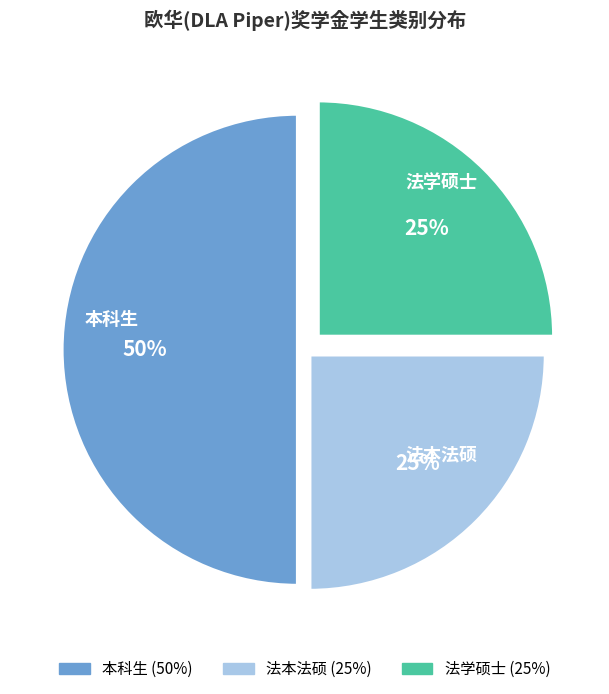

Do 法学硕士 and 本科生 together represent more than half of the pie?

Yes